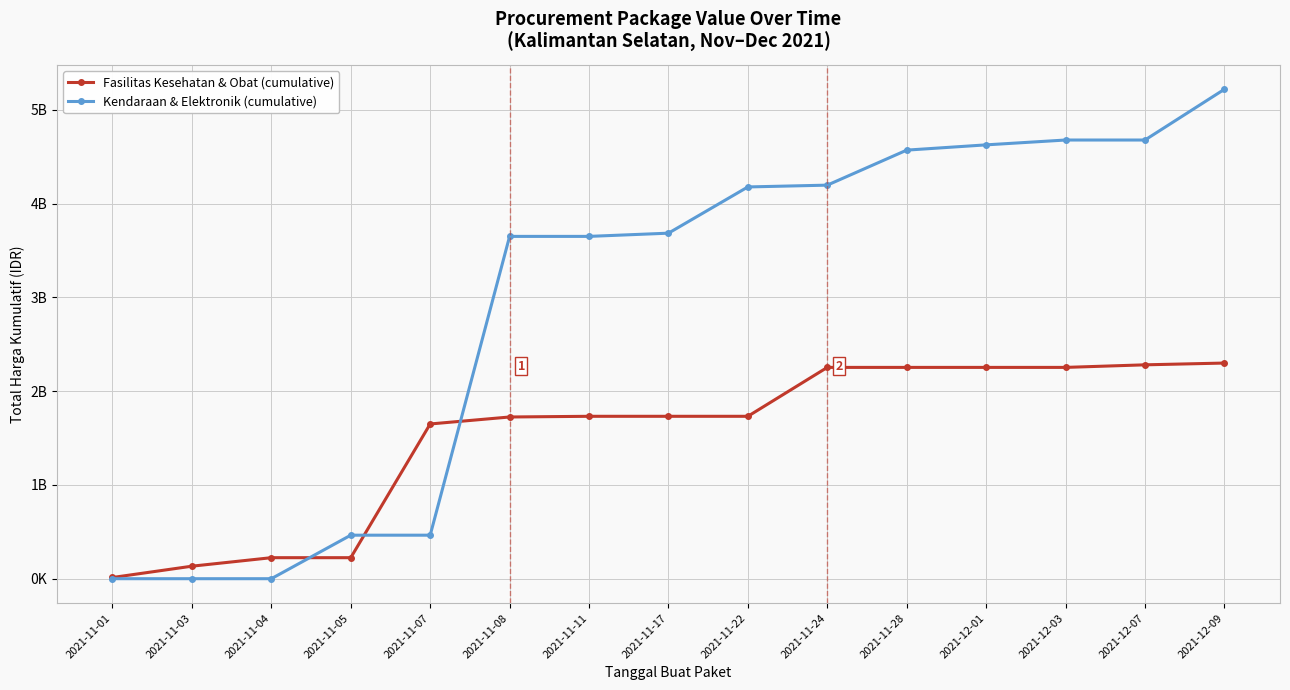

At which label is Kendaraan & Elektronik (cumulative) closest to 2609479950?

2021-11-08